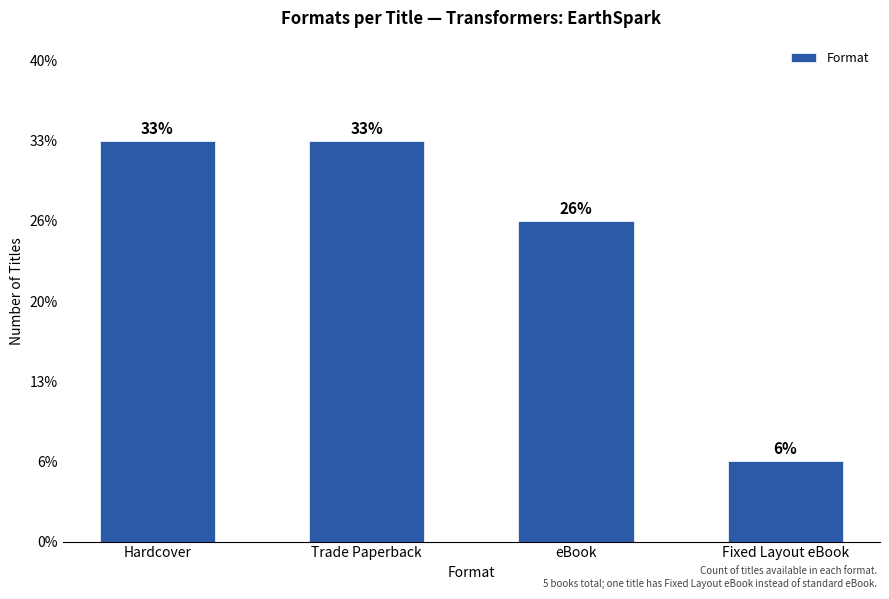

Reading left to right, list all the values displayed in this chart.

5	5	4	1